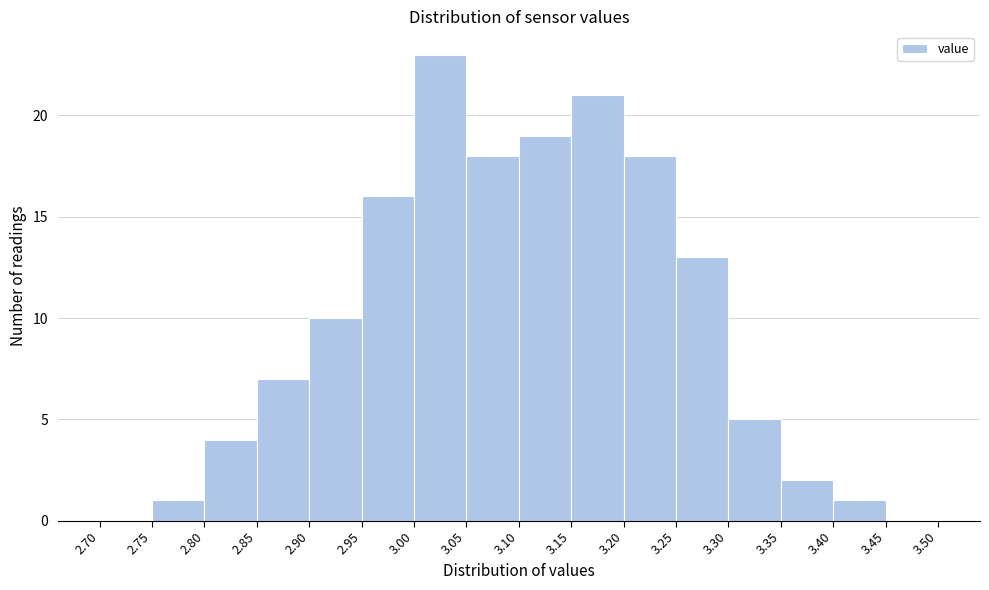

Which range on the x-axis has the tallest bar?

3.00 to 3.05